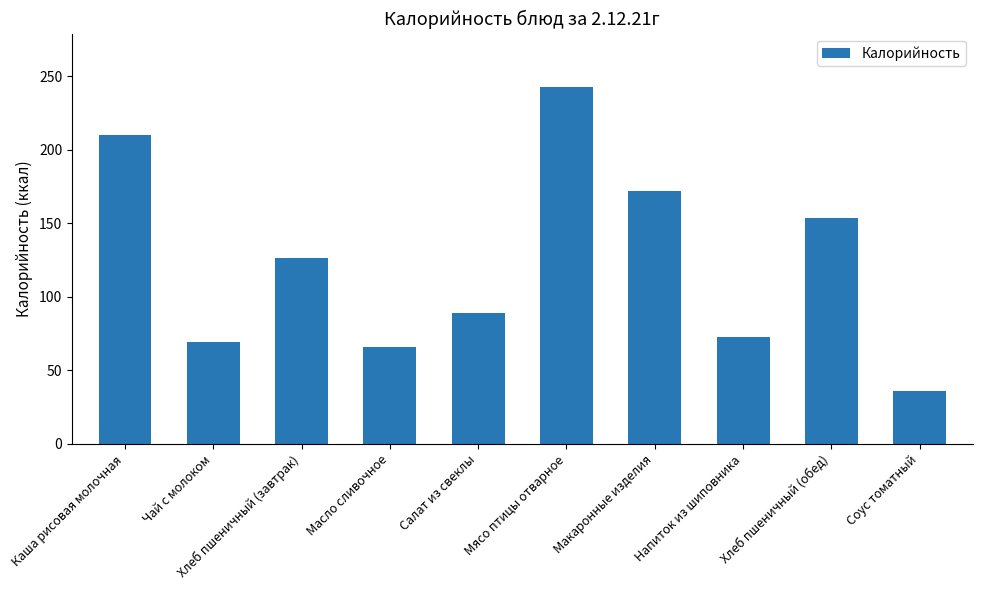

Which category has the lowest value across all series?

Соус томатный